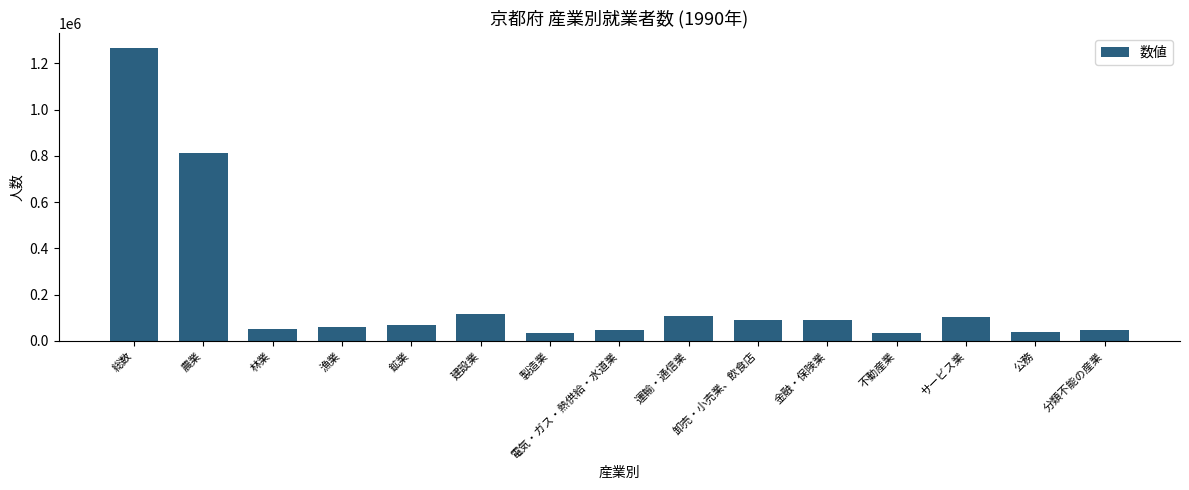

What is the value of the 9th bar from the left?

108458